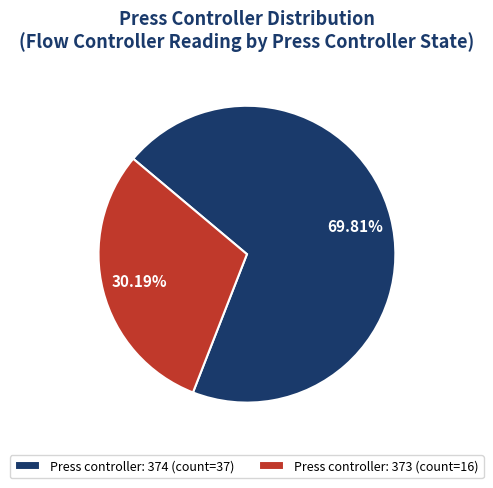

Which slice is the largest?

Press controller: 374